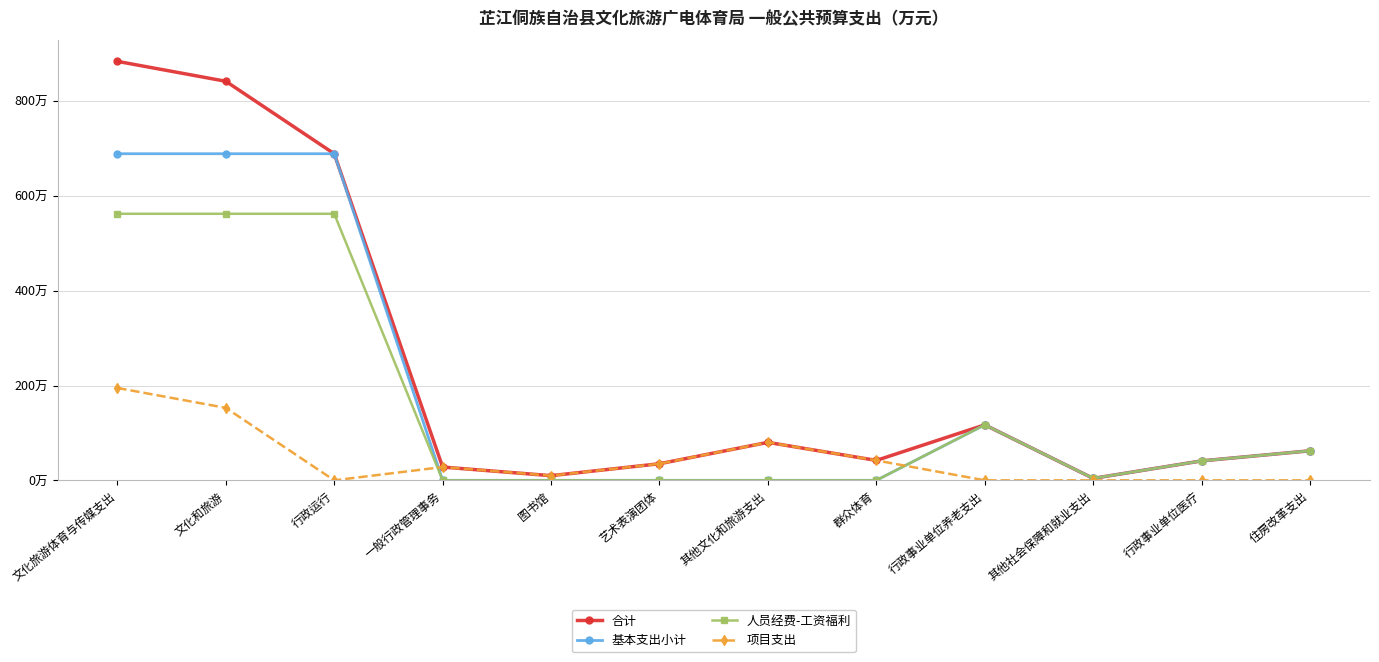

What are all the series names shown in the legend?

合计, 基本支出小计, 人员经费-工资福利, 项目支出